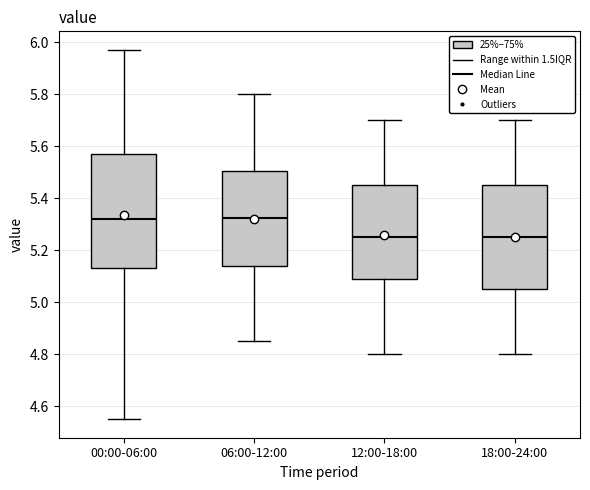

Where does the lower whisker of the box for 18:00-24:00 end on the y-axis? The values are not printed on the chart, so give them approximately, as read against the axis.

4.80